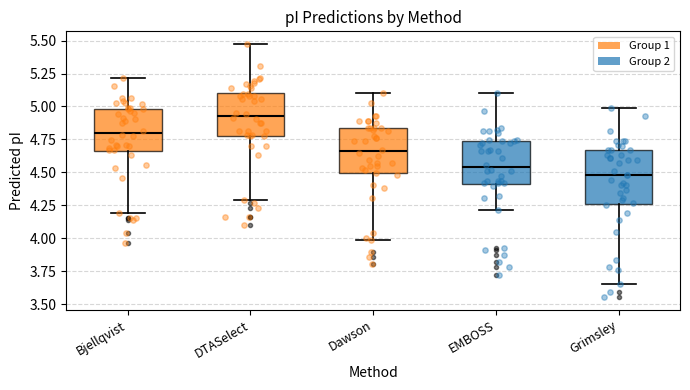

Where does the upper whisker of the box for Bjellqvist end on the y-axis? The values are not printed on the chart, so give them approximately, as read against the axis.

5.20